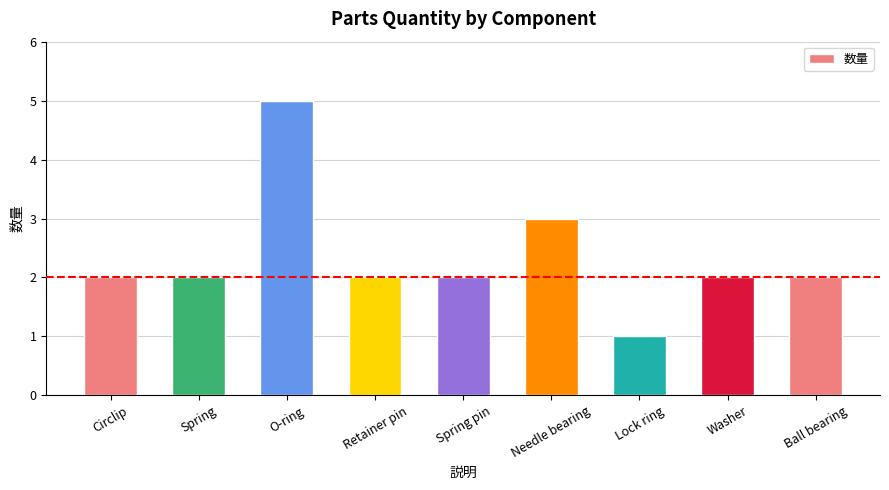

What is the sum of the values at Retainer pin and Spring pin?

4